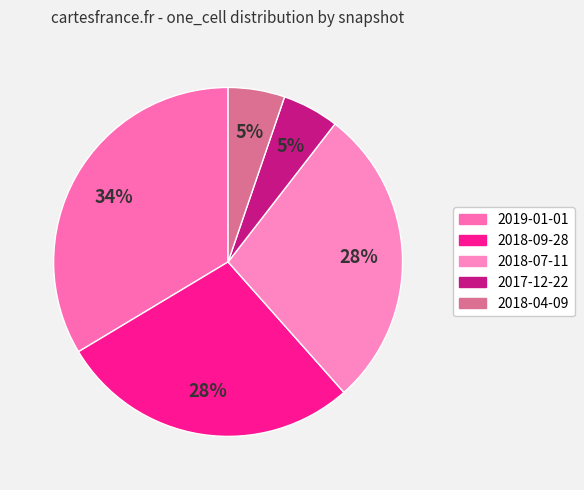

True or false: 2018-04-09 accounts for 1% of the total.

False